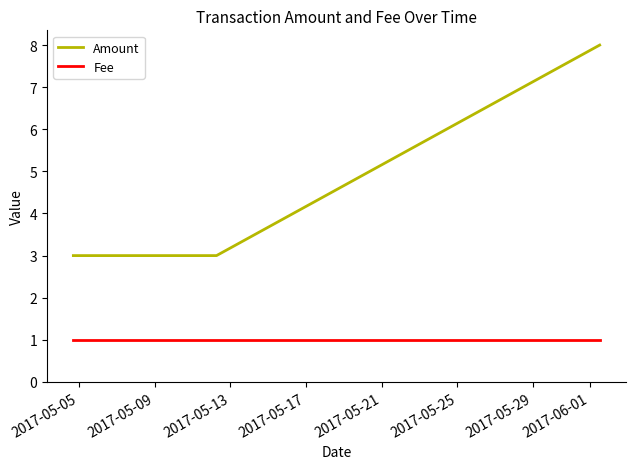

How many lines are shown in the chart?

2